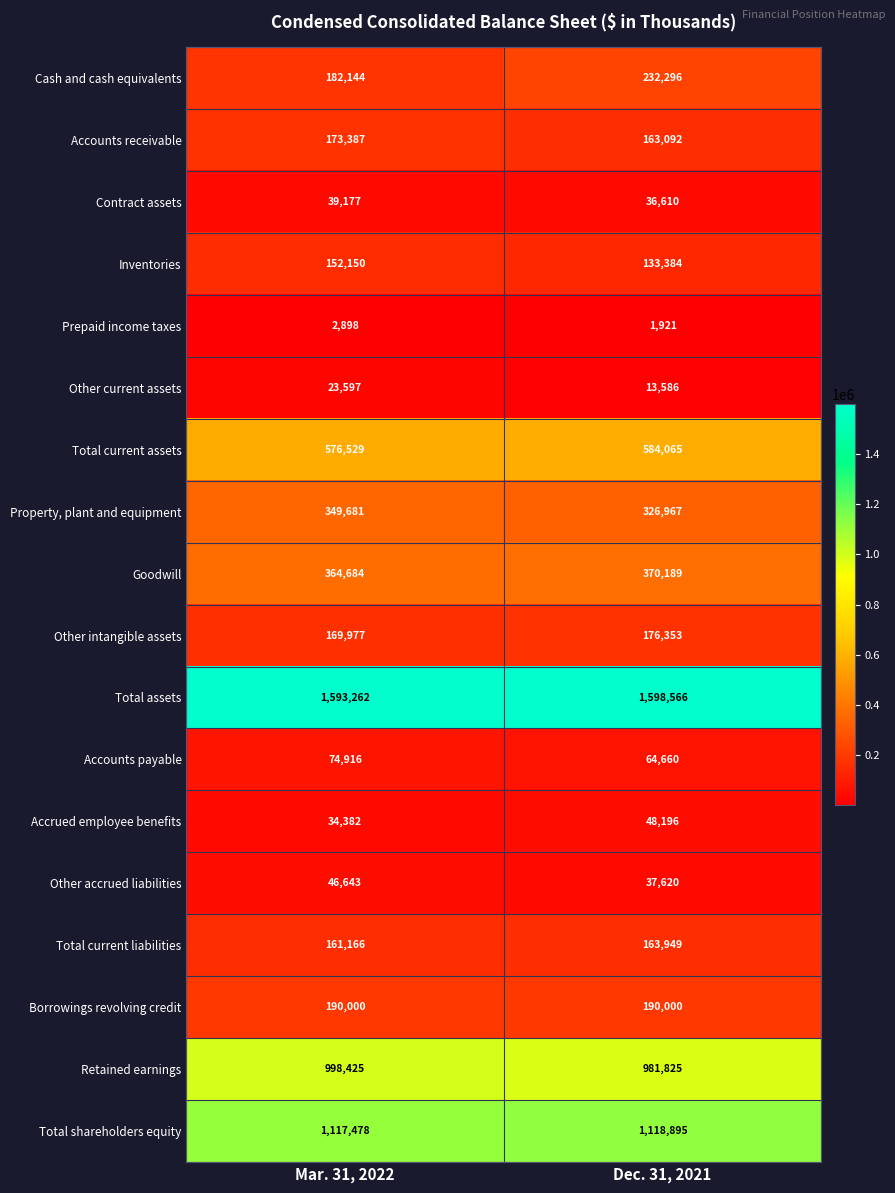

True or false: Goodwill has a value of 364684 at Mar. 31, 2022.

True